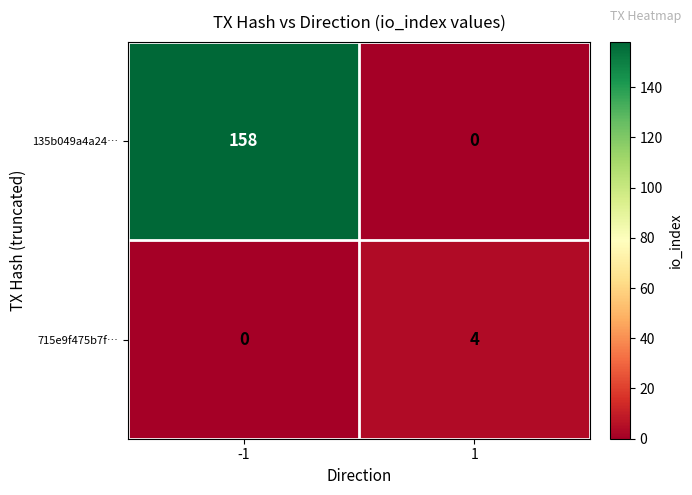

What is the greatest value displayed?

158